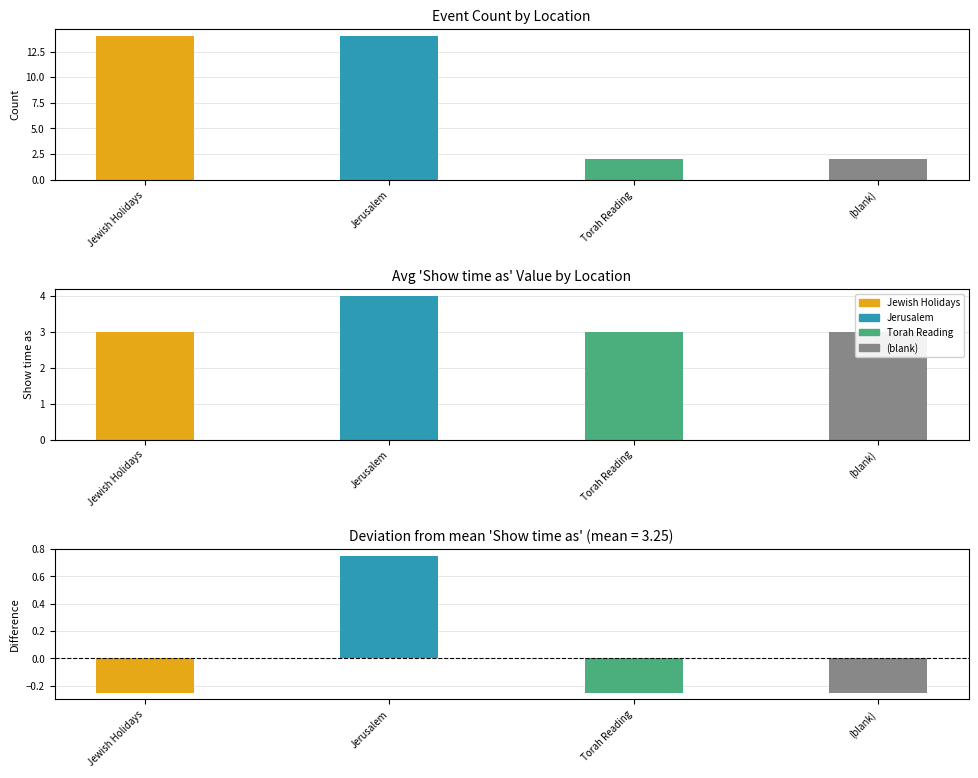

What is the label of the 1st bar from the right?

(blank)